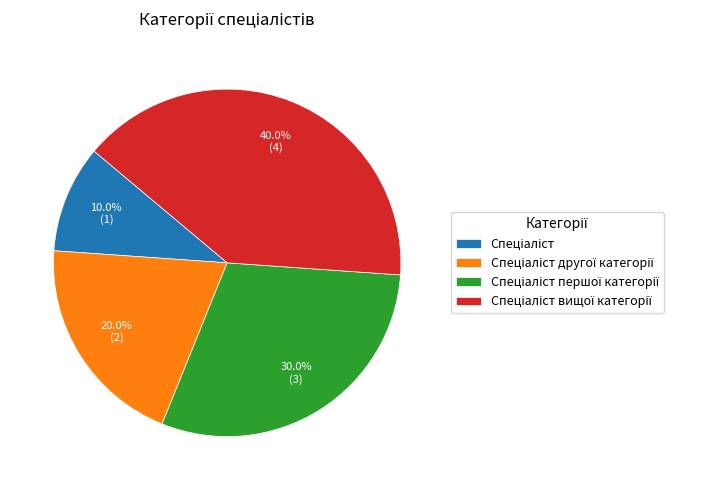

Is there any slice that represents more than half of the pie?

No